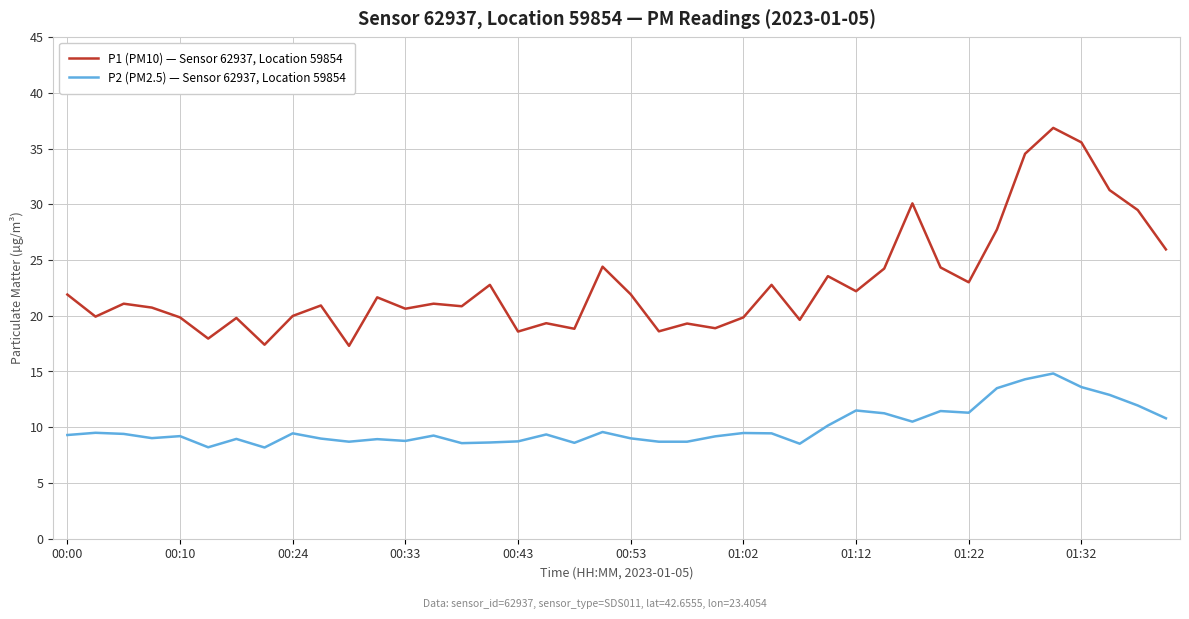

Which series has the largest range (max minus min)?

P1 (PM10) — Sensor 62937, Location 59854